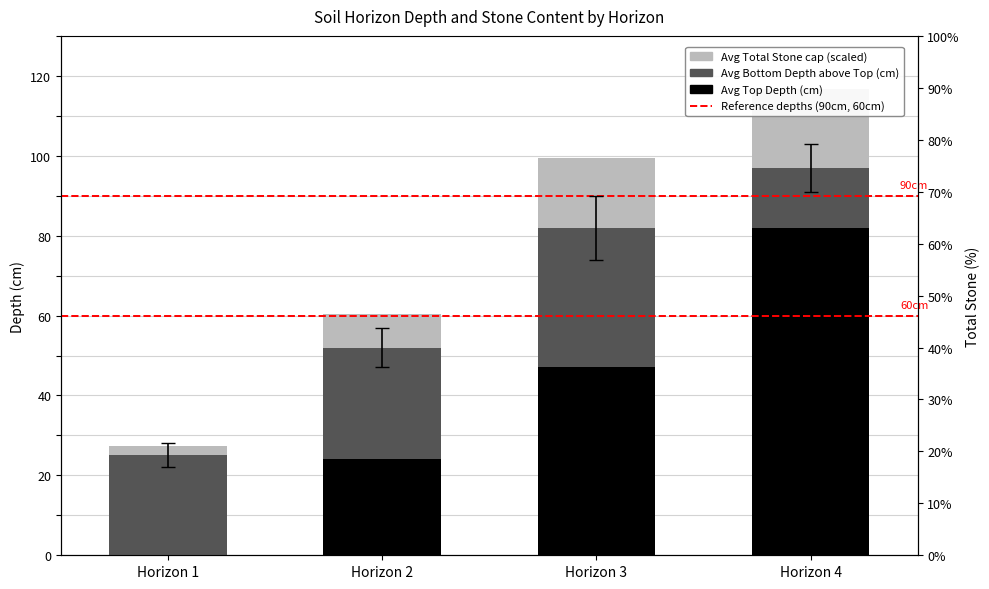

Which series has the largest total across all categories?

Avg Top Depth (cm)